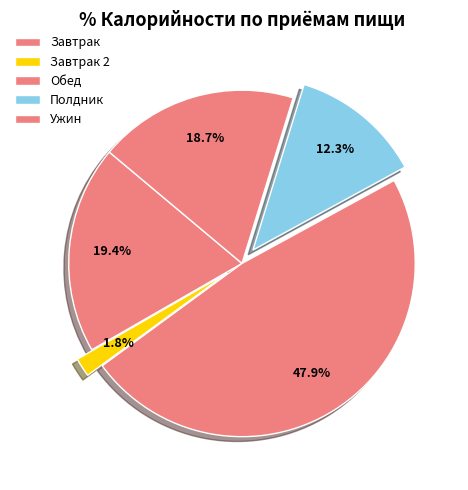

How many slices are in this pie chart?

5